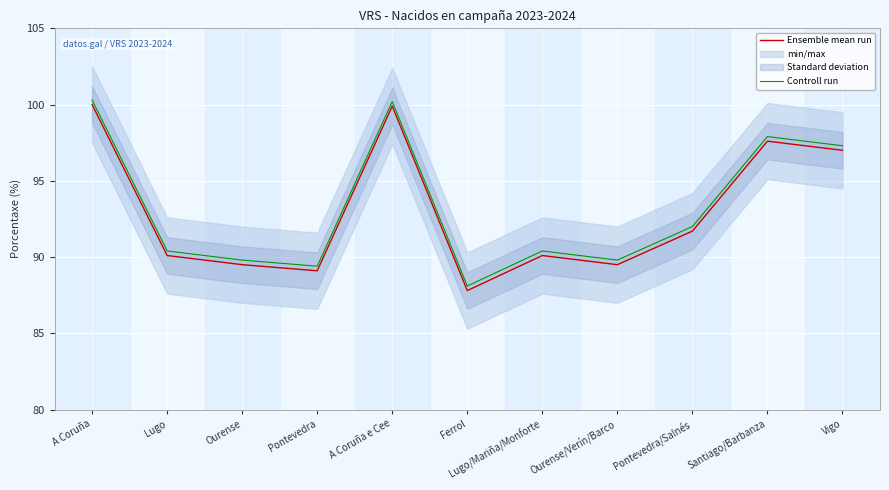

What is the difference between the highest and lowest values at Ourense/Verín/Barco?

0.3